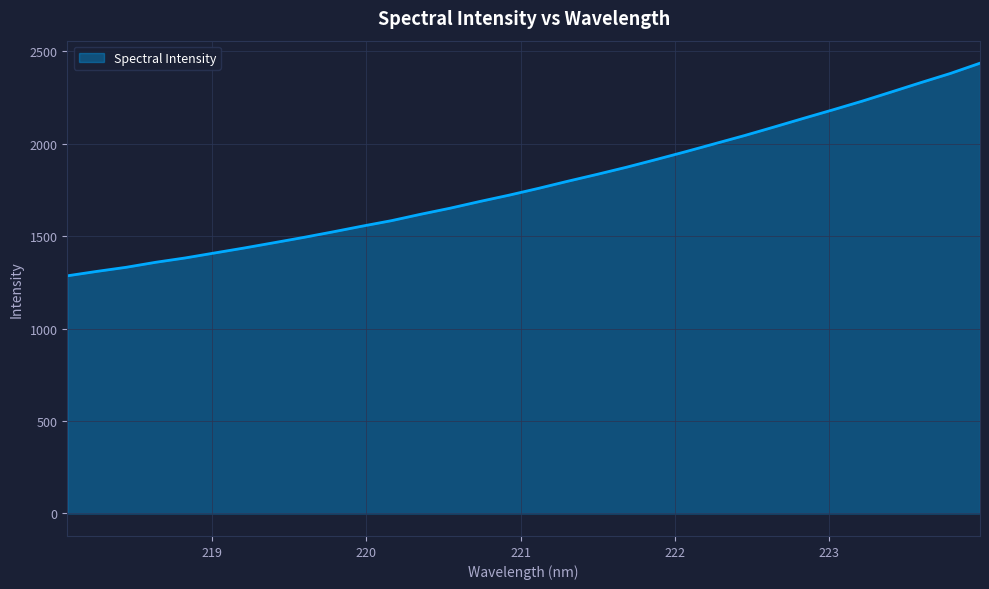

Reading left to right, extract all data points from this chart.

1286.0	1309.9	1332.2	1359.2	1382.7	1409.7	1436.5	1464.8	1493.2	1523.4	1554.6	1584.4	1619.3	1652.2	1688.2	1722.6	1759.5	1798.2	1835.6	1874.3	1915.7	1958.0	2001.7	2045.3	2091.4	2138.2	2184.3	2231.5	2281.6	2332.2	2381.5	2436.7